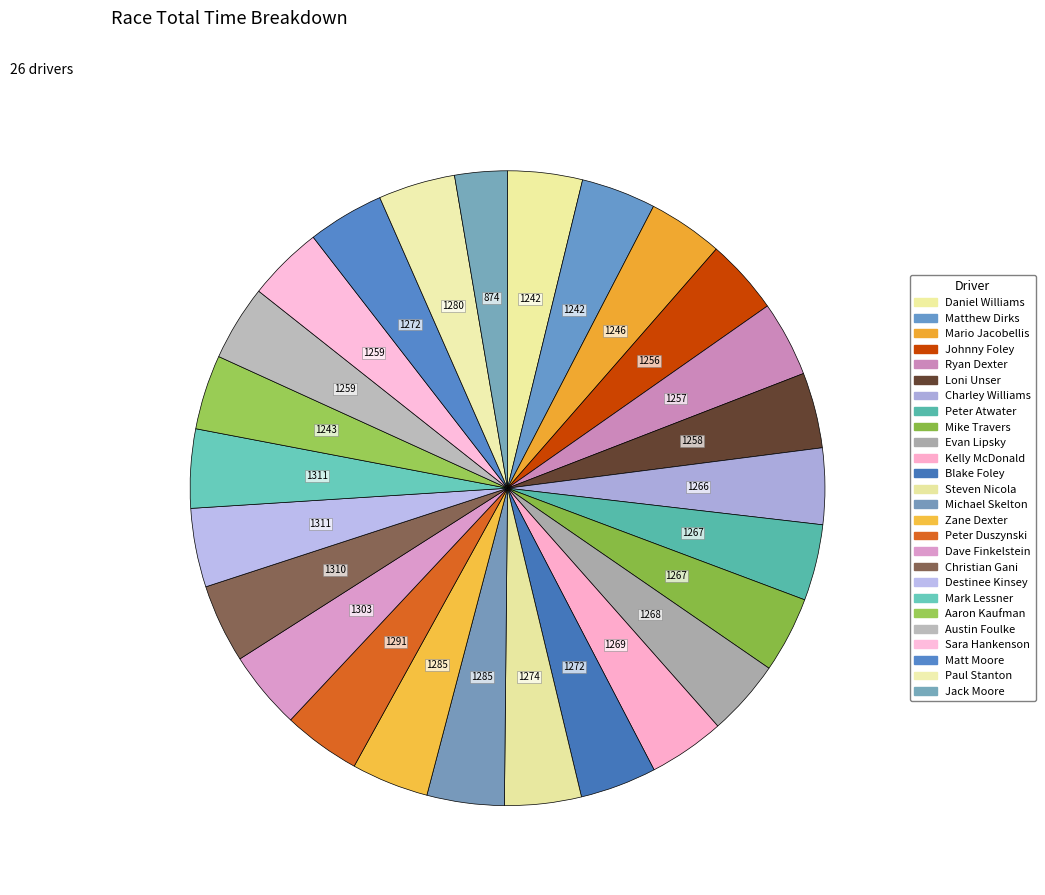

To the nearest percent, what portion does Mike Travers represent?

4%